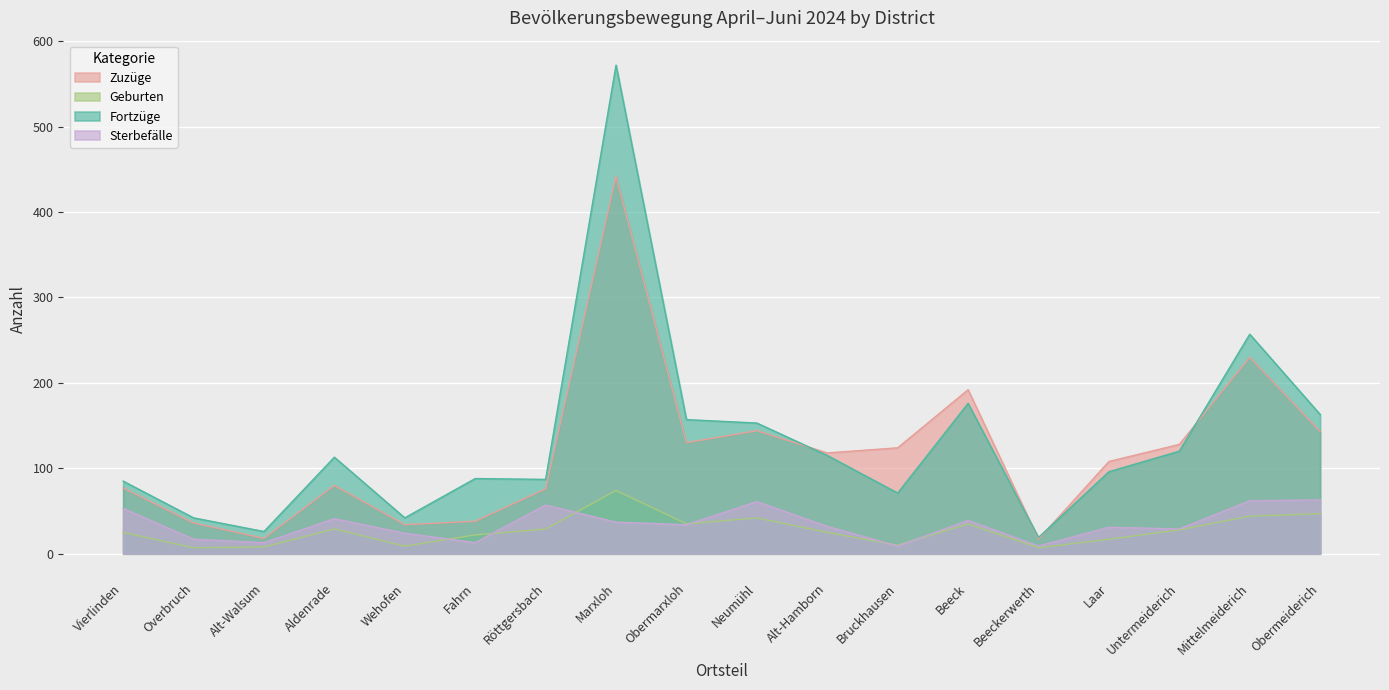

In Fortzüge, how many points are lower than both neighbors (excluding endpoints)?

5